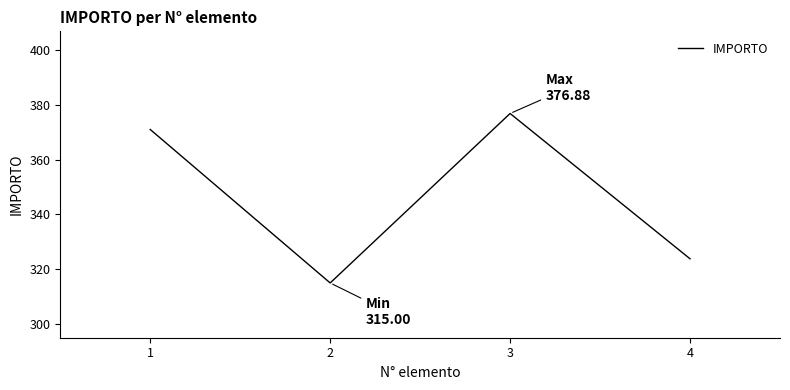

Does the chart display data point markers on the line(s)?

No